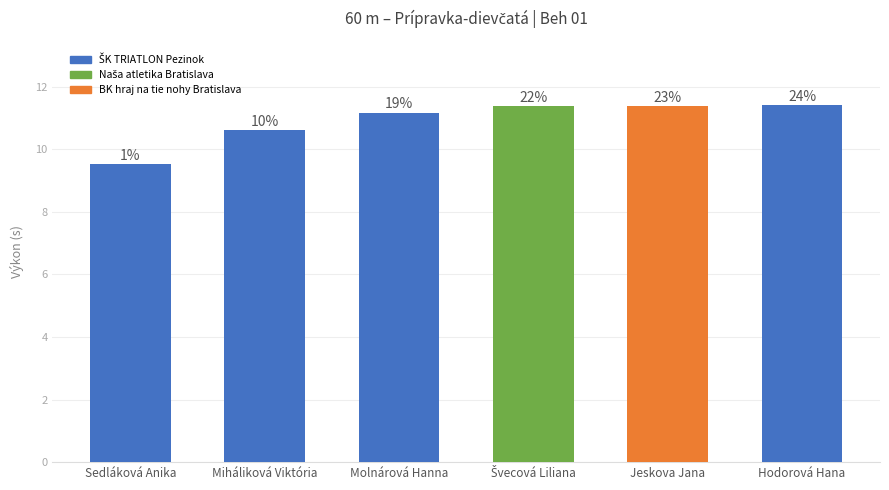

How many bars are there in total?

6